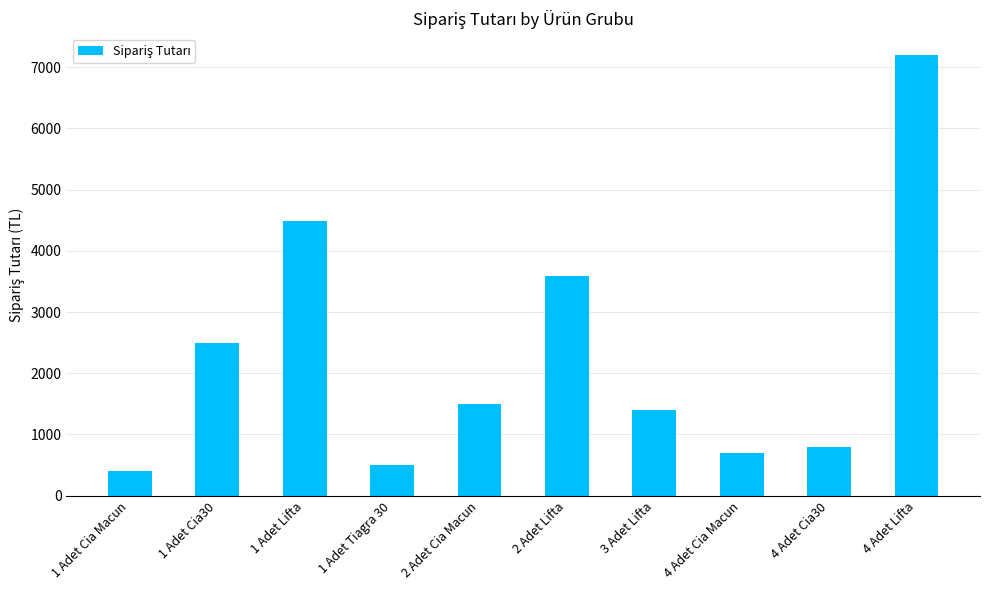

Reading left to right, transcribe all the data shown in this chart.

399	2494	4491	499	1497	3592	1398	699	799	7192